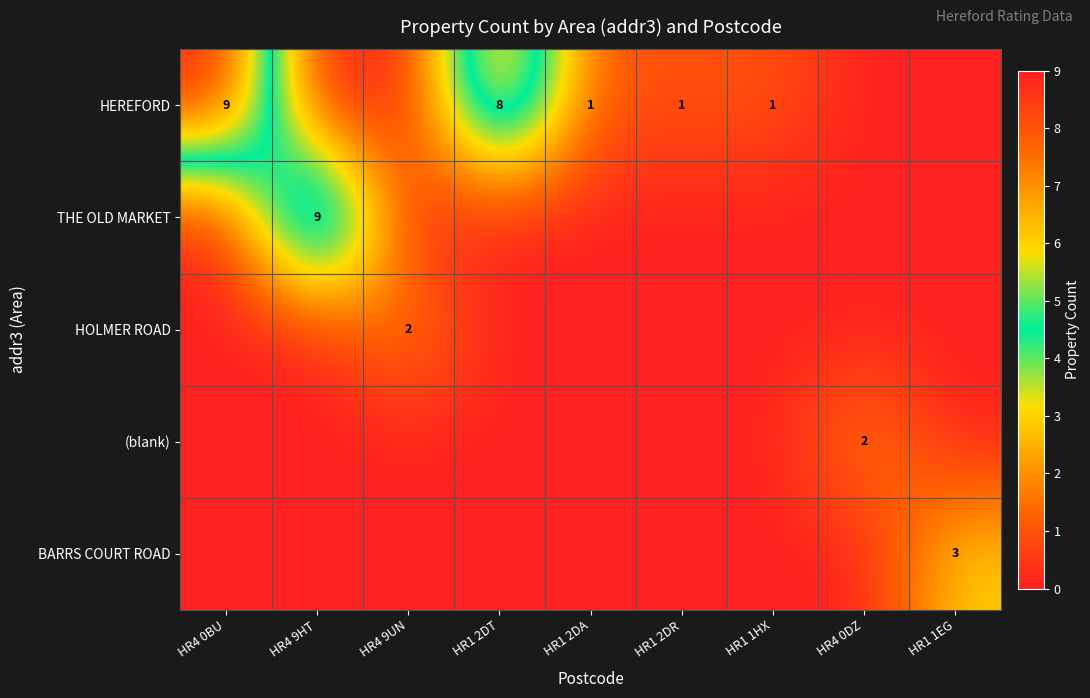

The value of THE OLD MARKET at HR4 9HT is 9. True or false?

True